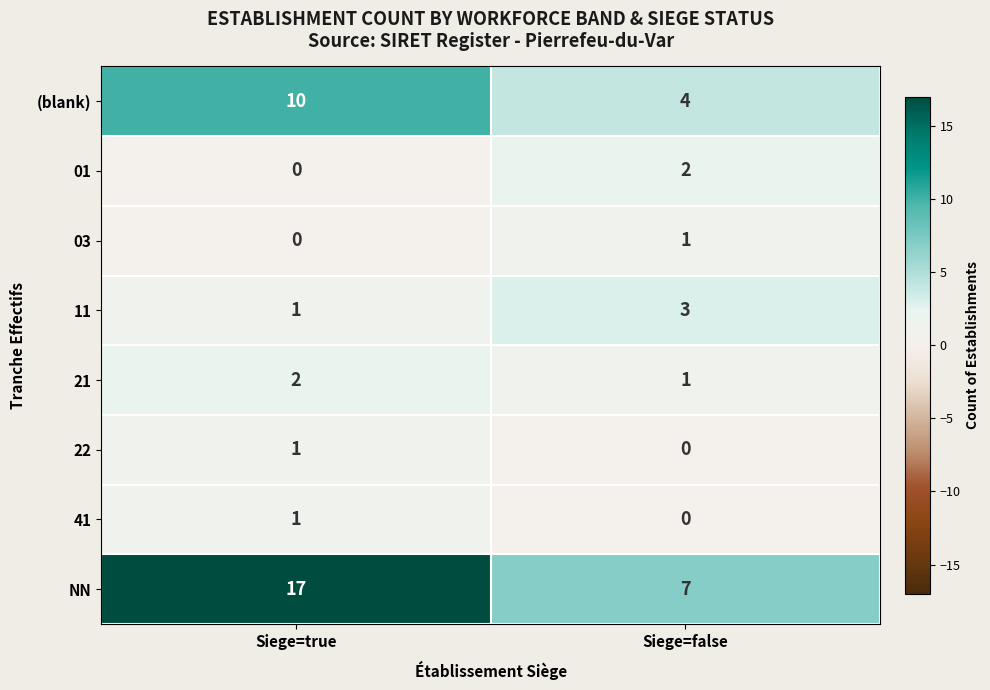

Reading right to left, list all the values displayed in this chart.

(blank): Siege=false=4	Siege=true=10
01: Siege=false=2	Siege=true=0
03: Siege=false=1	Siege=true=0
11: Siege=false=3	Siege=true=1
21: Siege=false=1	Siege=true=2
22: Siege=false=0	Siege=true=1
41: Siege=false=0	Siege=true=1
NN: Siege=false=7	Siege=true=17